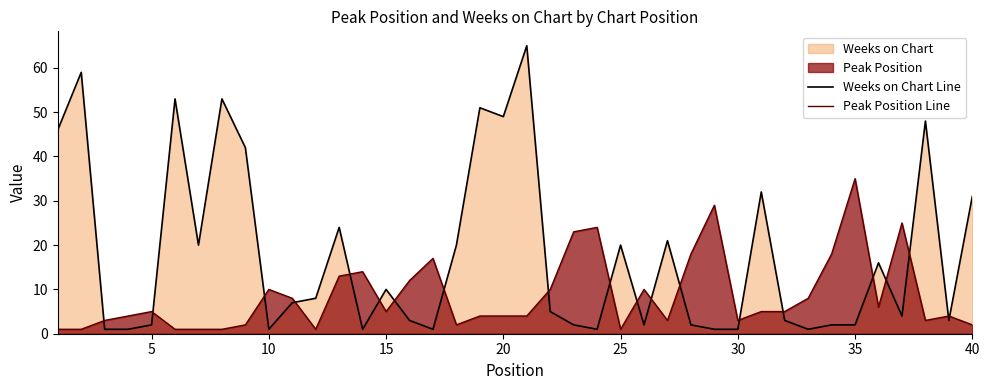

What is the average value of the Weeks on Chart Line series?

18